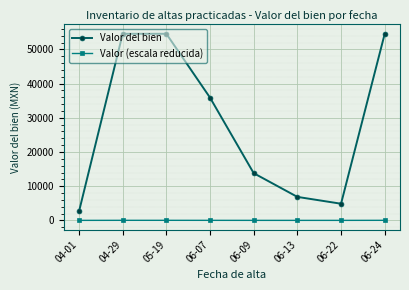

True or false: Valor (escala reducida) and Valor del bien intersect in this chart.

False